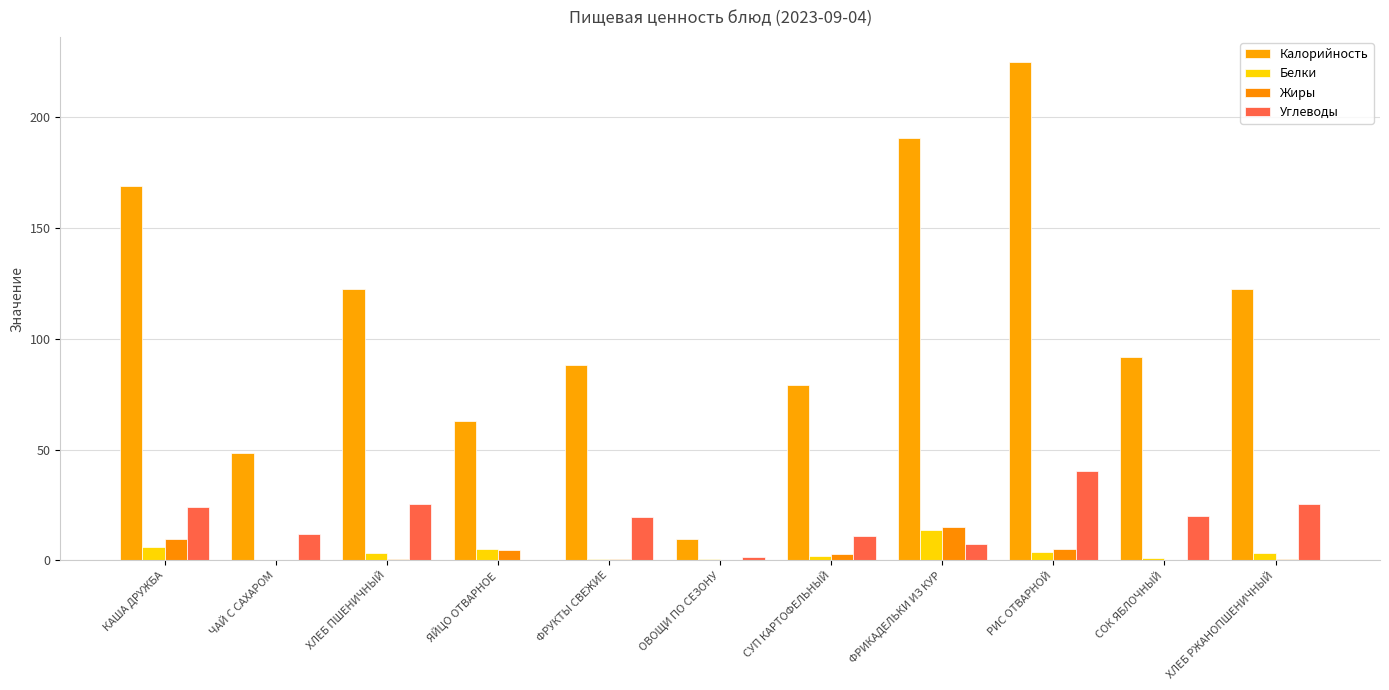

Reading left to right, what are all the values shown in this chart?

Калорийность: КАША ДРУЖБА=168.9	ЧАЙ С САХАРОМ=48.6	ХЛЕБ ПШЕНИЧНЫЙ=122.5	ЯЙЦО ОТВАРНОЕ=62.8	ФРУКТЫ СВЕЖИЕ=88.0	ОВОЩИ ПО СЕЗОНУ=9.6	СУП КАРТОФЕЛЬНЫЙ=79.0	ФРИКАДЕЛЬКИ ИЗ КУР=190.7	РИС ОТВАРНОЙ=225.1	СОК ЯБЛОЧНЫЙ=92.0	ХЛЕБ РЖАНОПШЕНИЧНЫЙ=122.5
Белки: КАША ДРУЖБА=6.0	ЧАЙ С САХАРОМ=0.1	ХЛЕБ ПШЕНИЧНЫЙ=3.5	ЯЙЦО ОТВАРНОЕ=5.1	ФРУКТЫ СВЕЖИЕ=0.8	ОВОЩИ ПО СЕЗОНУ=0.7	СУП КАРТОФЕЛЬНЫЙ=1.9	ФРИКАДЕЛЬКИ ИЗ КУР=13.7	РИС ОТВАРНОЙ=3.8	СОК ЯБЛОЧНЫЙ=1.0	ХЛЕБ РЖАНОПШЕНИЧНЫЙ=3.5
Жиры: КАША ДРУЖБА=9.8	ЧАЙ С САХАРОМ=0.0	ХЛЕБ ПШЕНИЧНЫЙ=0.7	ЯЙЦО ОТВАРНОЕ=4.6	ФРУКТЫ СВЕЖИЕ=0.8	ОВОЩИ ПО СЕЗОНУ=0.1	СУП КАРТОФЕЛЬНЫЙ=3.1	ФРИКАДЕЛЬКИ ИЗ КУР=14.9	РИС ОТВАРНОЙ=5.1	СОК ЯБЛОЧНЫЙ=0.2	ХЛЕБ РЖАНОПШЕНИЧНЫЙ=0.7
Углеводы: КАША ДРУЖБА=24.1	ЧАЙ С САХАРОМ=12.0	ХЛЕБ ПШЕНИЧНЫЙ=25.3	ЯЙЦО ОТВАРНОЕ=0.3	ФРУКТЫ СВЕЖИЕ=19.6	ОВОЩИ ПО СЕЗОНУ=1.4	СУП КАРТОФЕЛЬНЫЙ=10.9	ФРИКАДЕЛЬКИ ИЗ КУР=7.3	РИС ОТВАРНОЙ=40.2	СОК ЯБЛОЧНЫЙ=20.2	ХЛЕБ РЖАНОПШЕНИЧНЫЙ=25.3